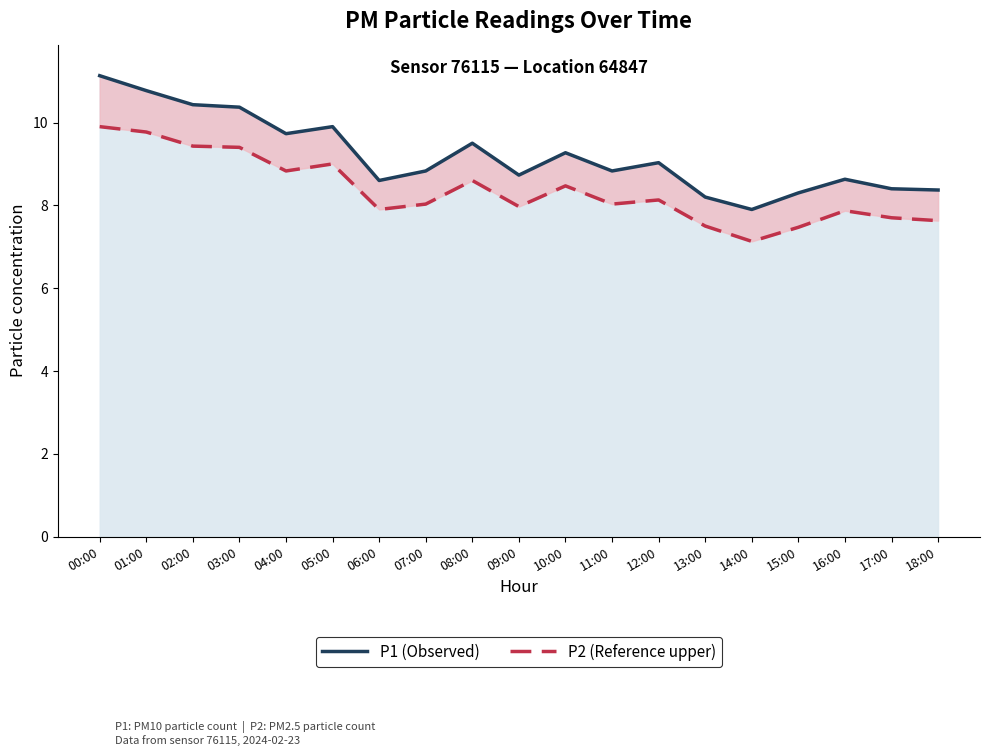

How many data points in P2 (Reference upper) are less than 8?

8